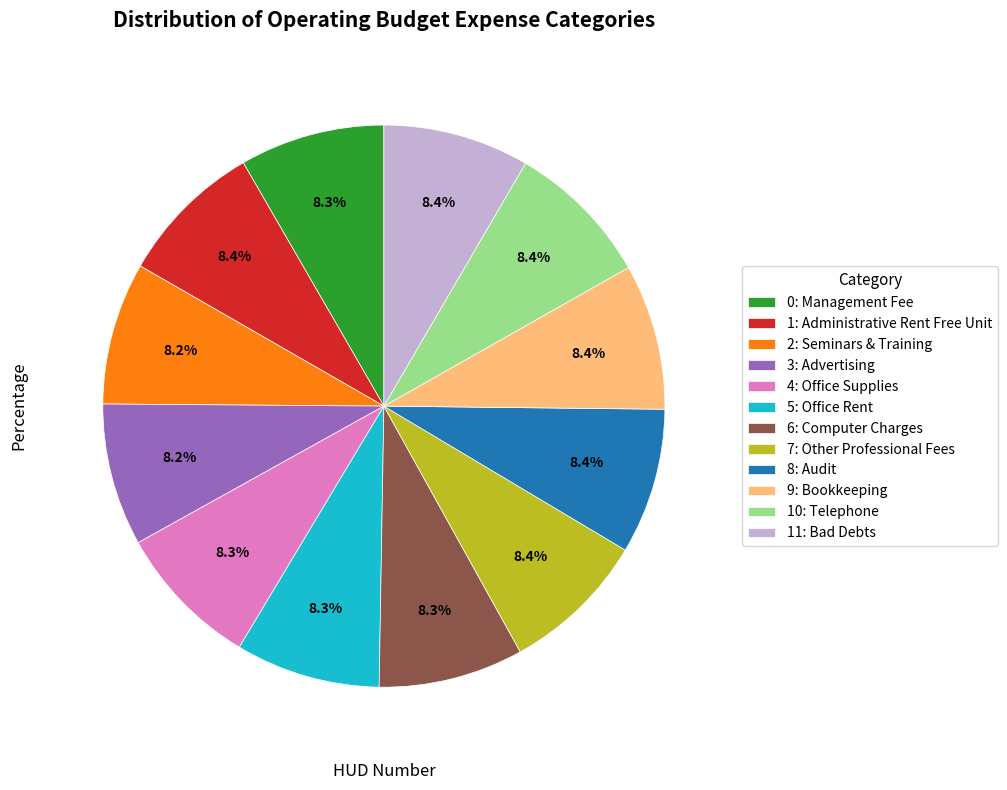

Does 3: Advertising account for over 50% of the chart?

No